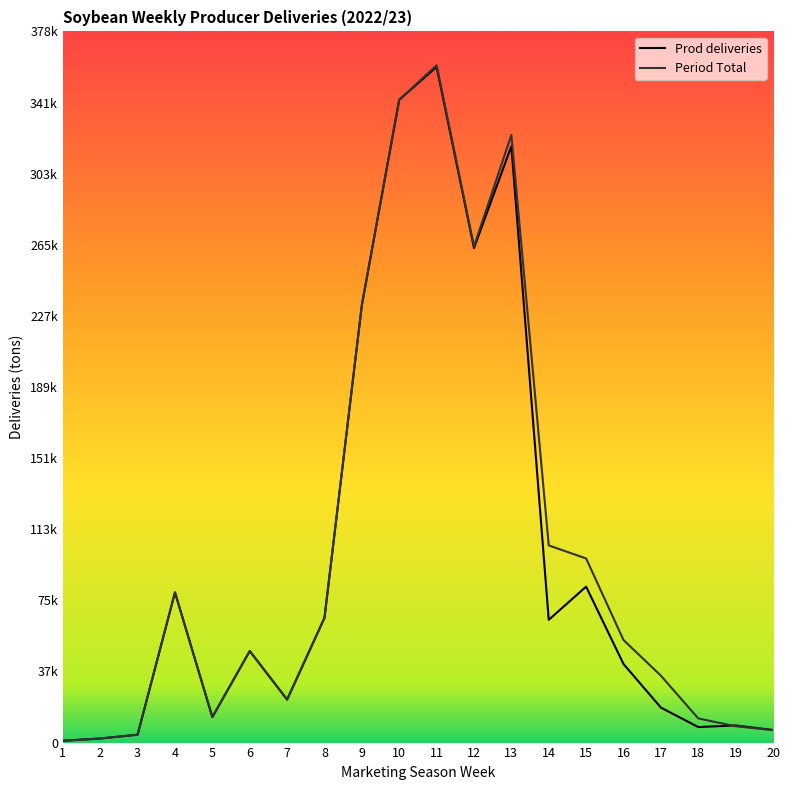

At which category is the sum across all series the highest?

11